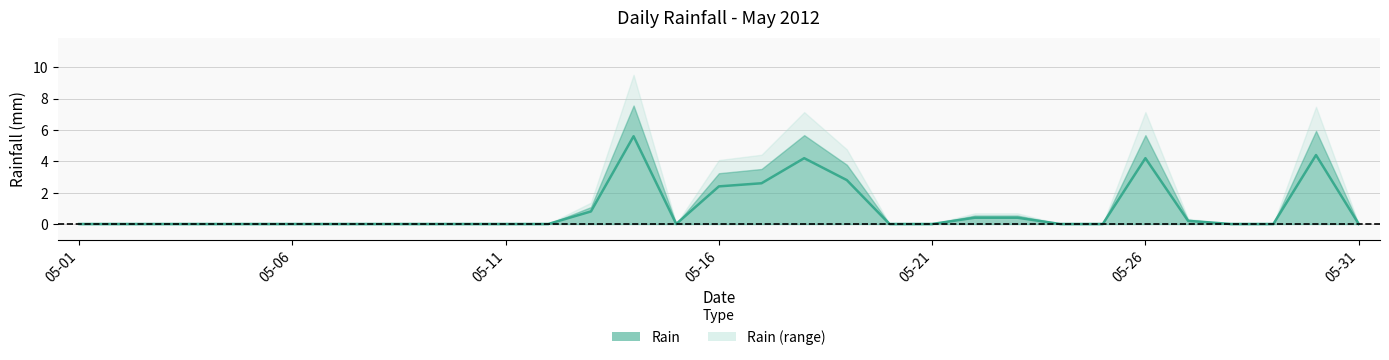

How many positive values are there?

11